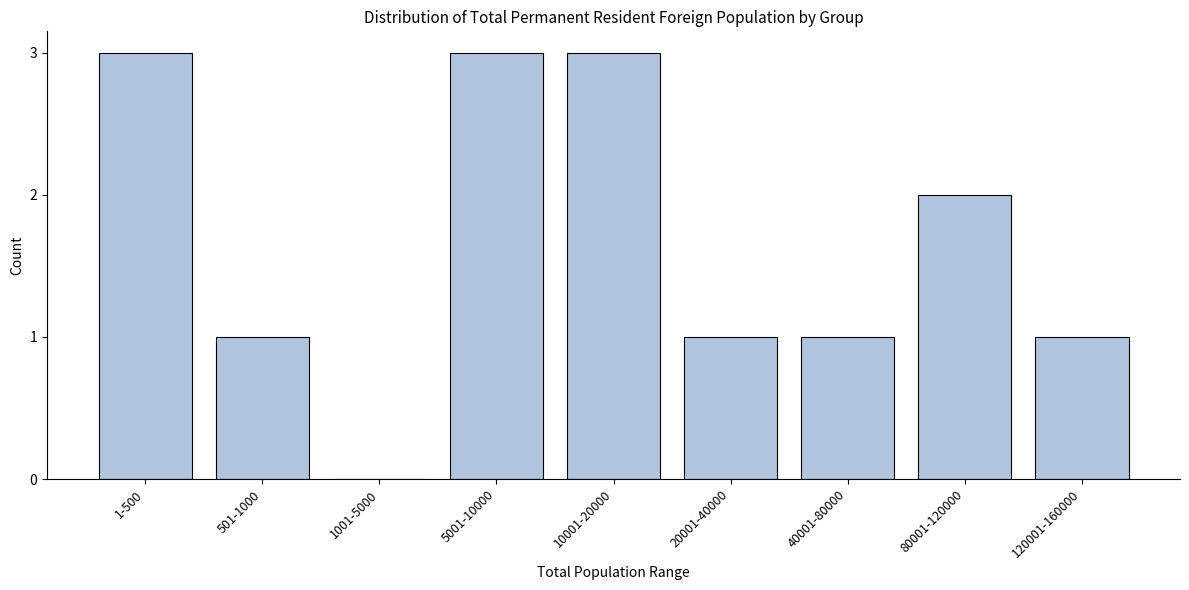

Reading left to right, extract all data points from this chart.

1-500=3	501-1000=1	1001-5000=0	5001-10000=3	10001-20000=3	20001-40000=1	40001-80000=1	80001-120000=2	120001-160000=1